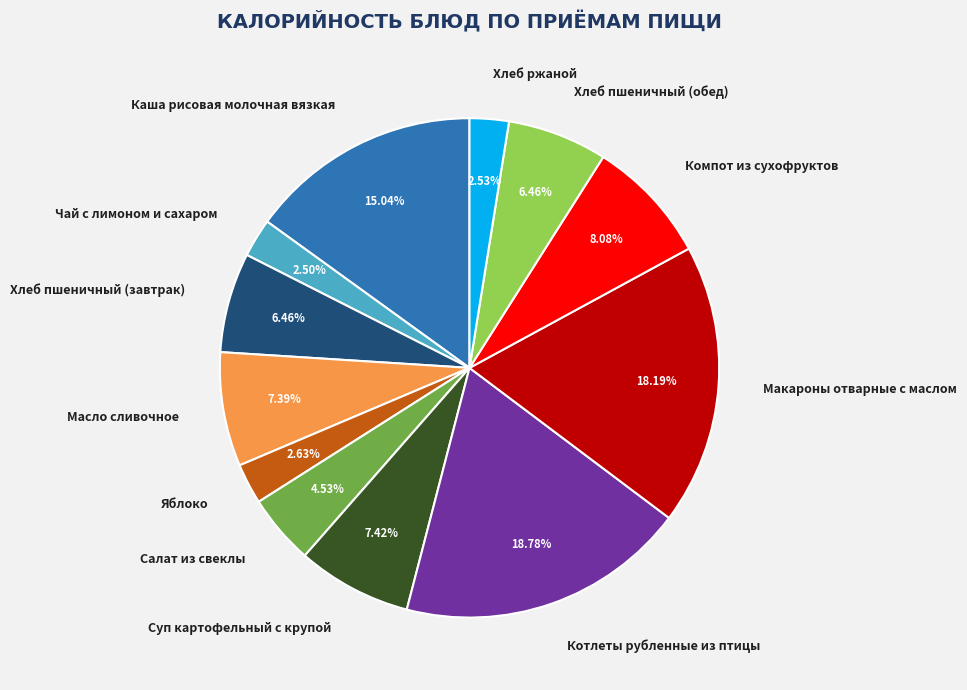

To the nearest percent, what is the average slice percentage?

8%